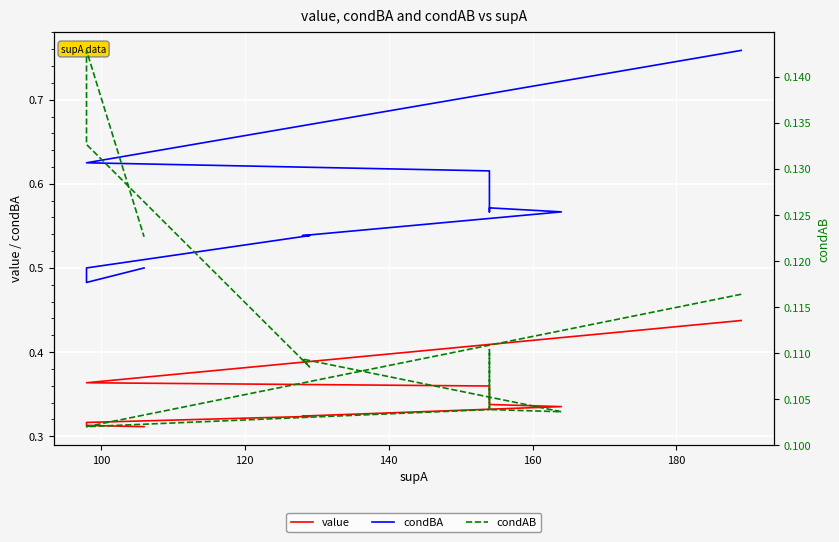

The condBA series shows 0.9 at 180. True or false?

False